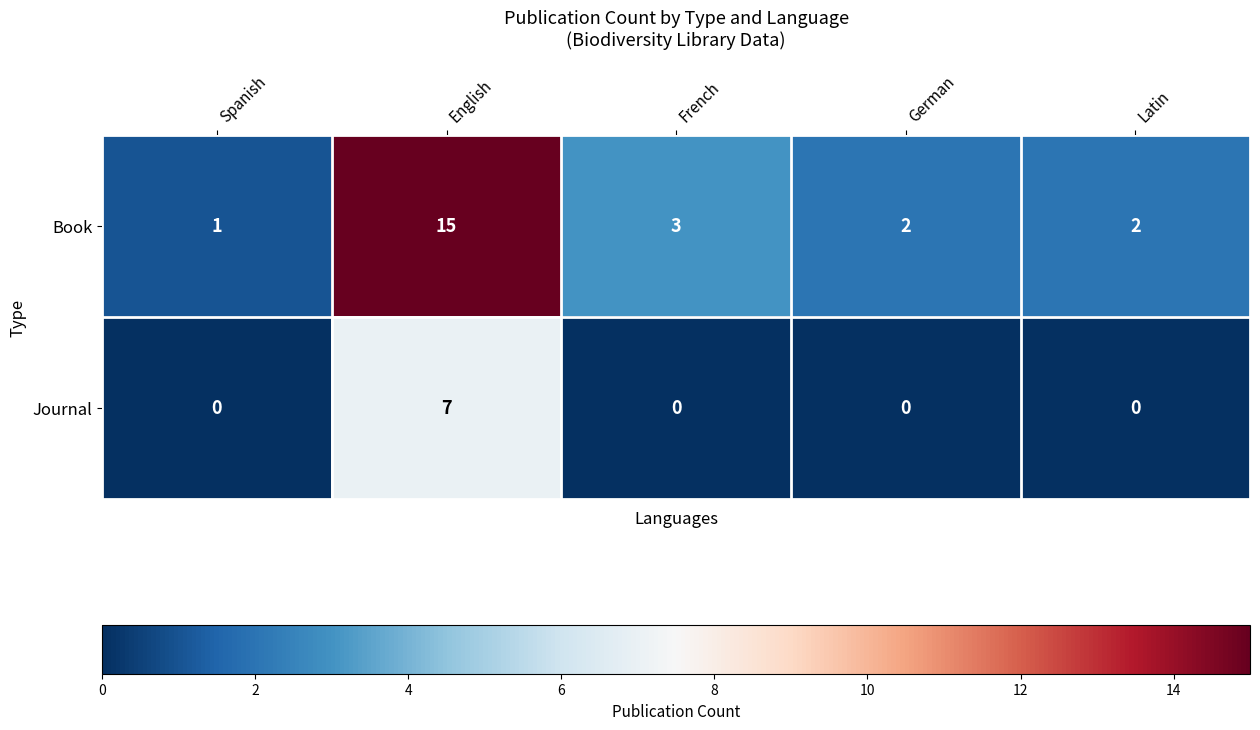

What is the average value of the Book series?

5